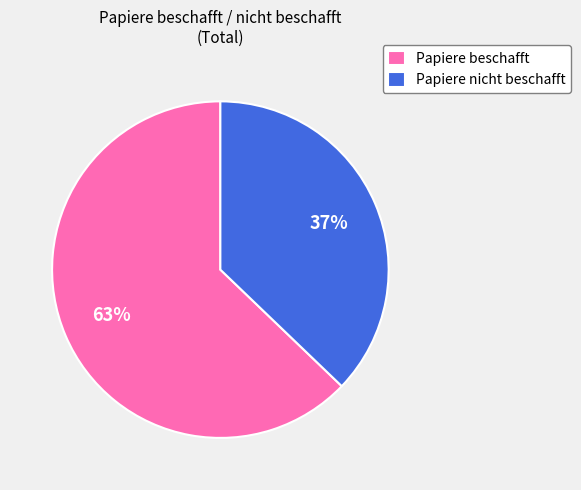

To the nearest percent, what percentage of the pie is Papiere beschafft?

63%